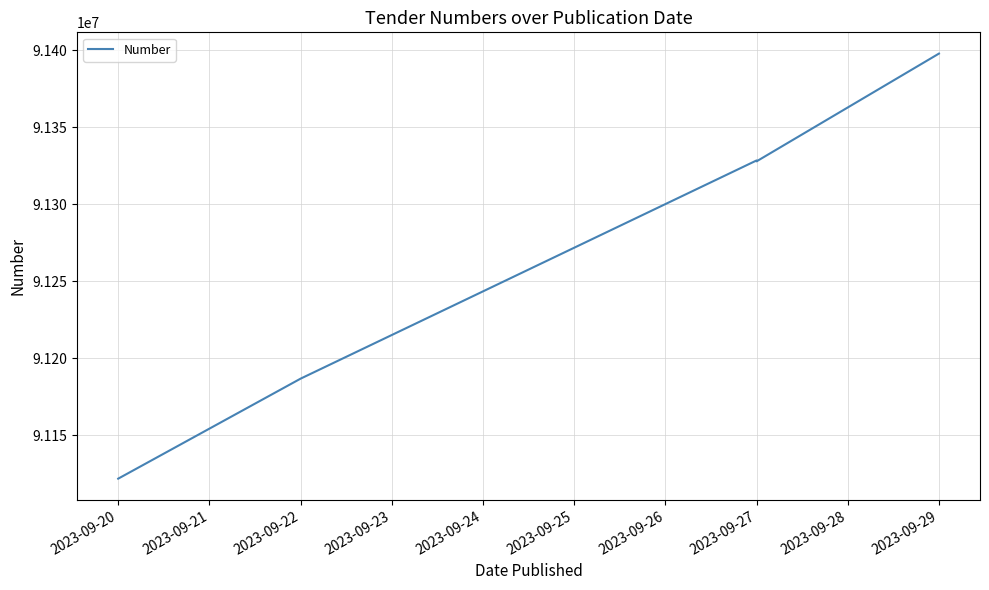

How many distinct data groups are displayed?

1